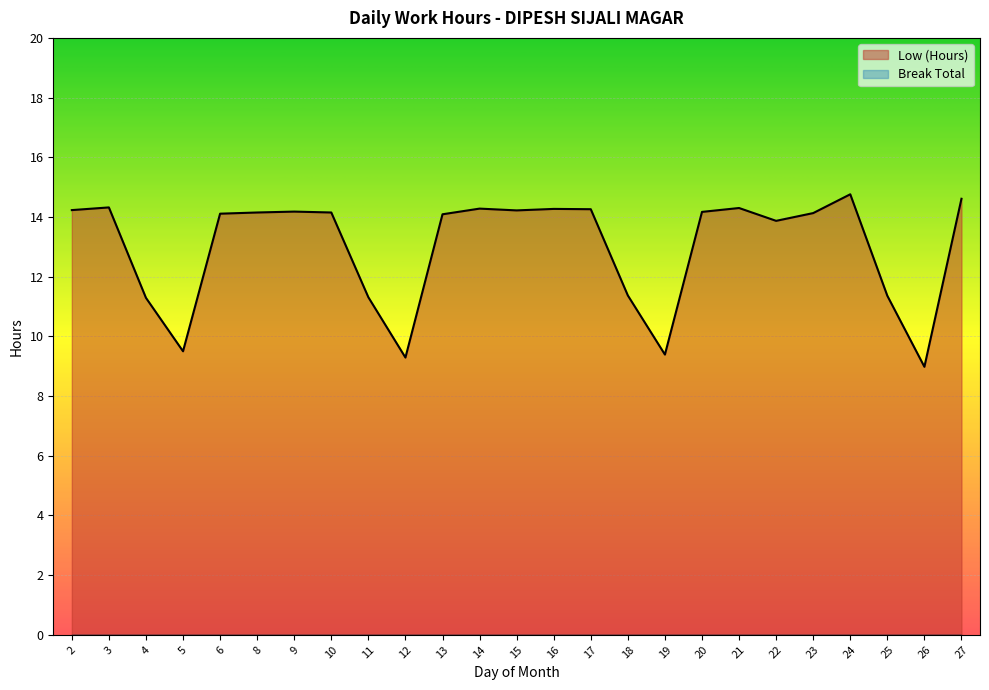

Where is the data nearest to the value 11?

4